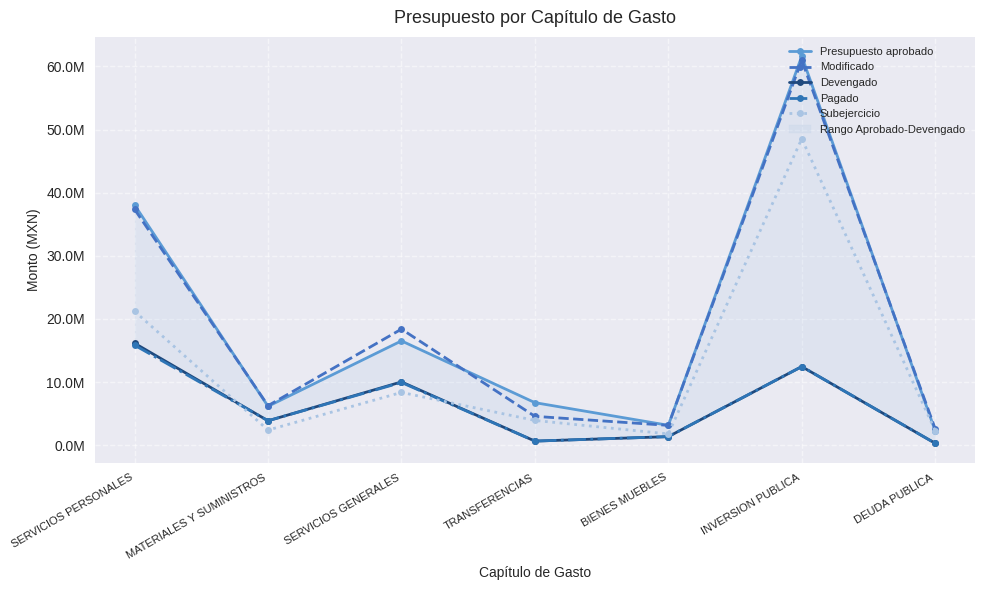

How many lines are shown in the chart?

5